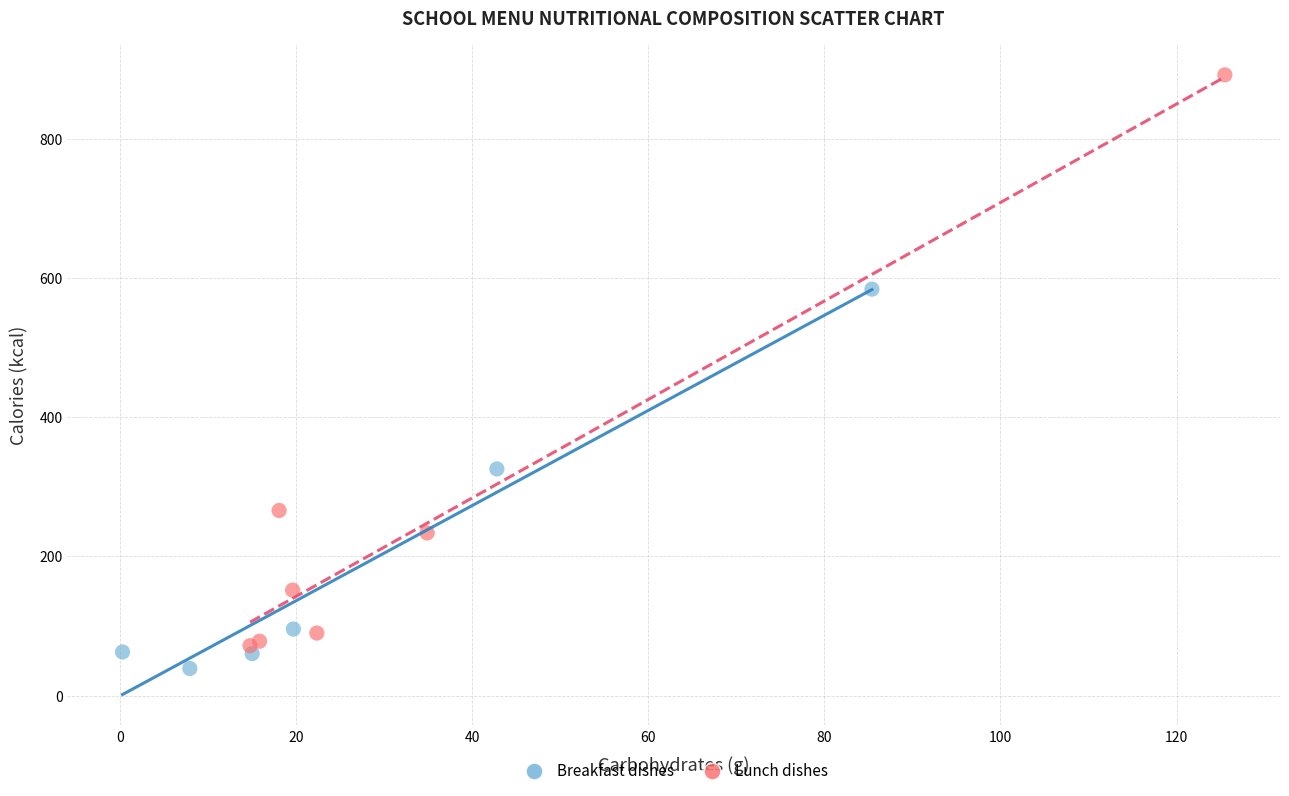

Which series contains the highest Y value?

Lunch dishes